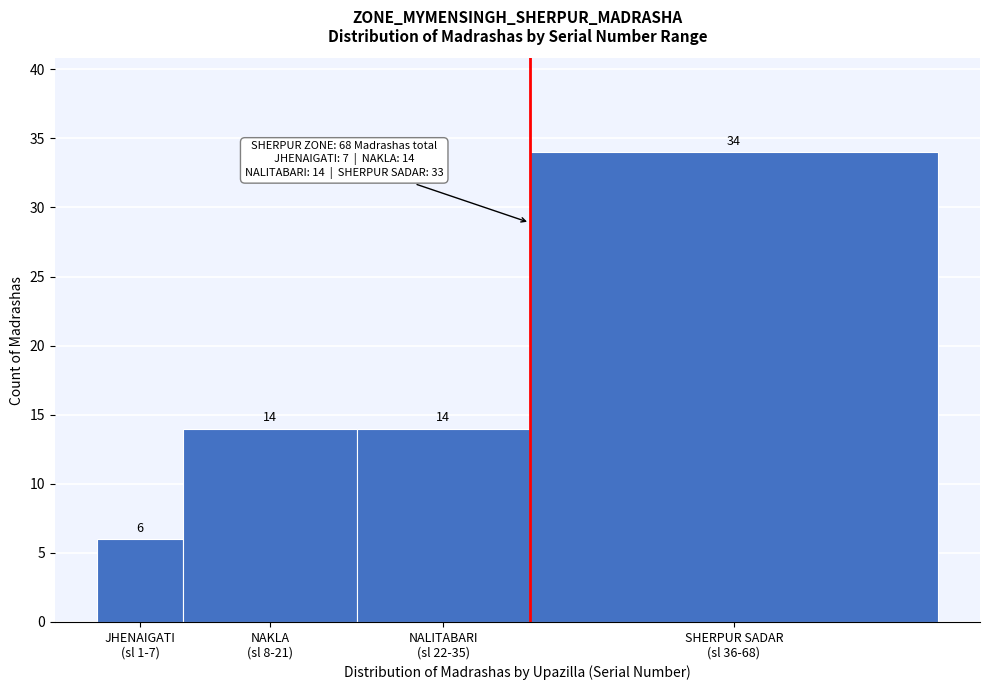

Reading left to right, extract all data points from this chart.

6	14	14	34